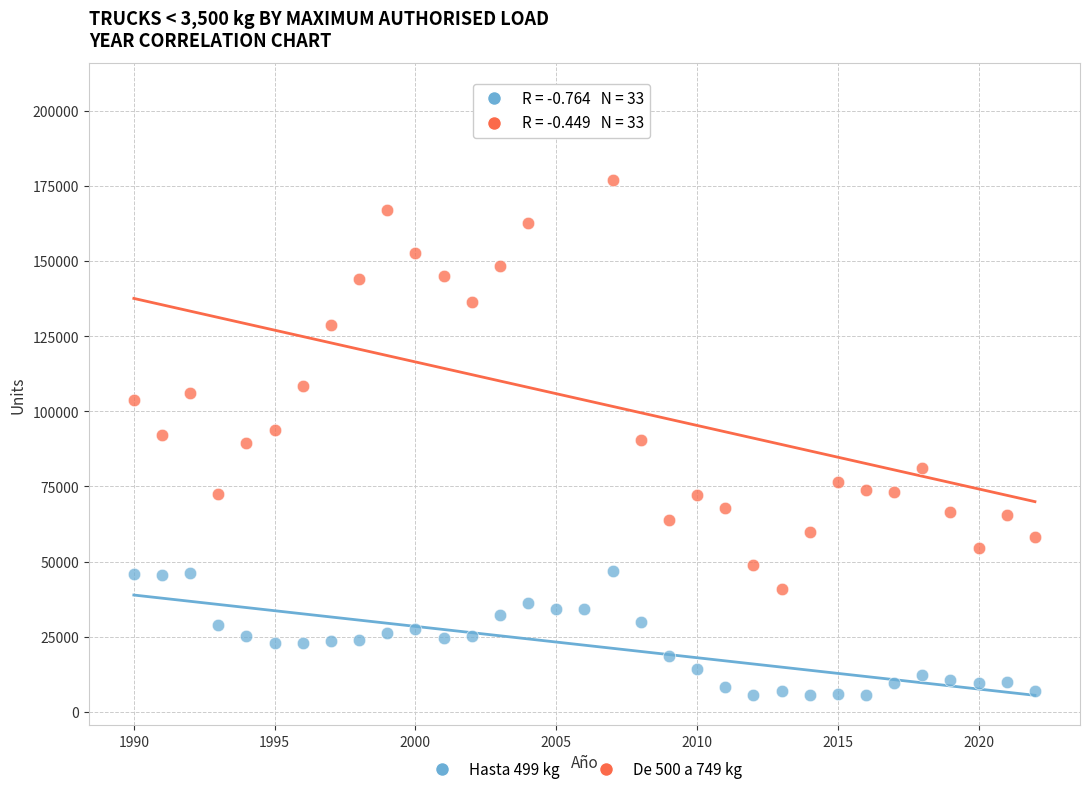

Which series contains the lowest Y value?

Hasta 499 kg